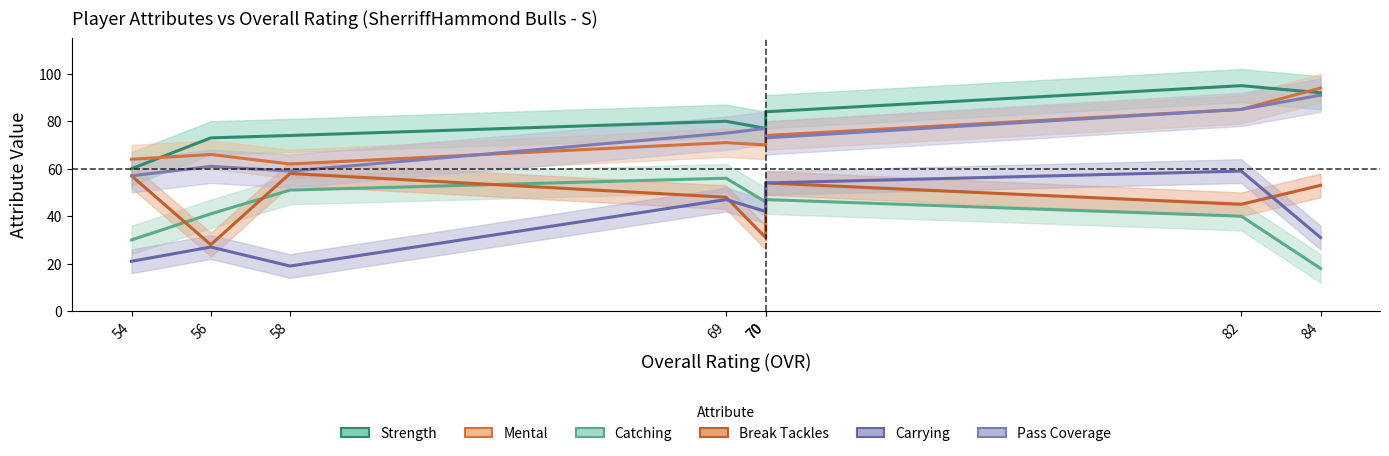

In break_tackles, how many points are higher than both neighbors (excluding endpoints)?

2